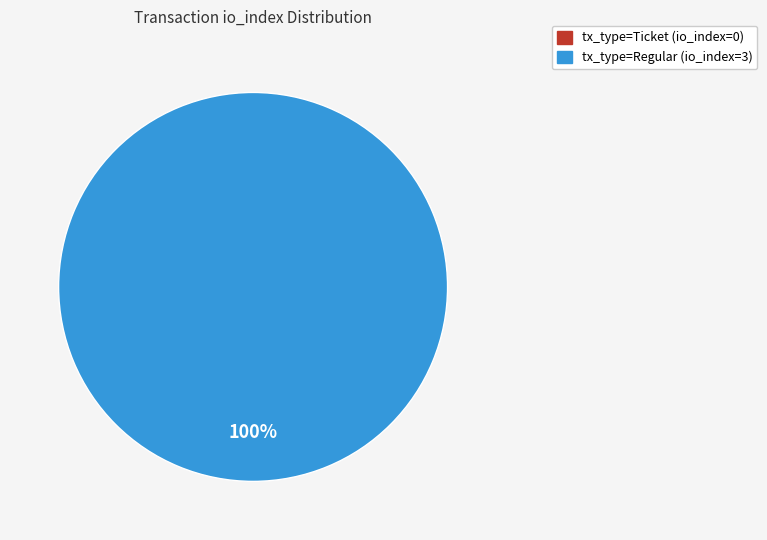

What is the smallest slice in the pie chart?

tx_type=Ticket (io_index=0)